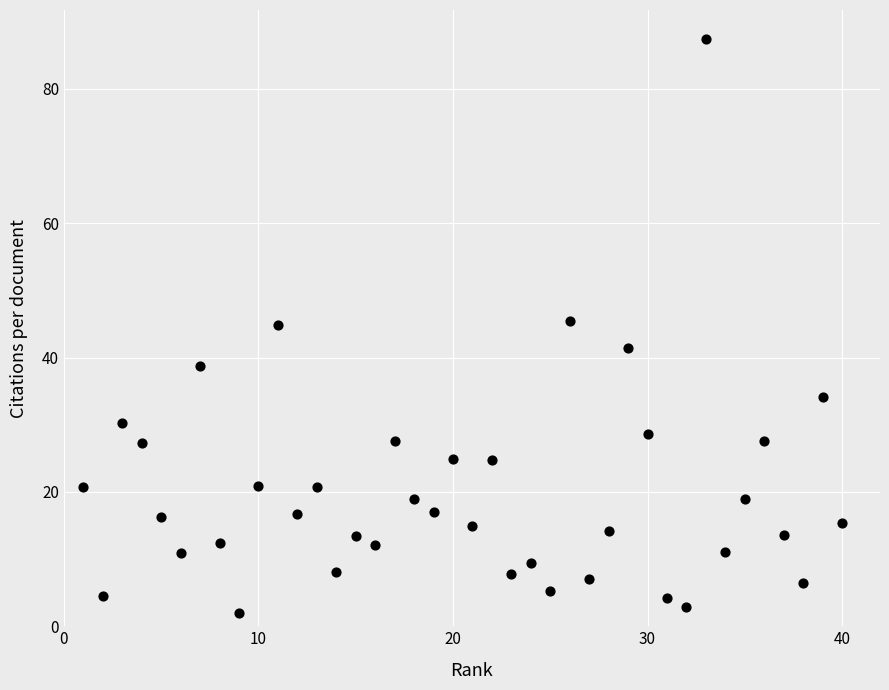

What is the range of X values (max minus min)?

39.0